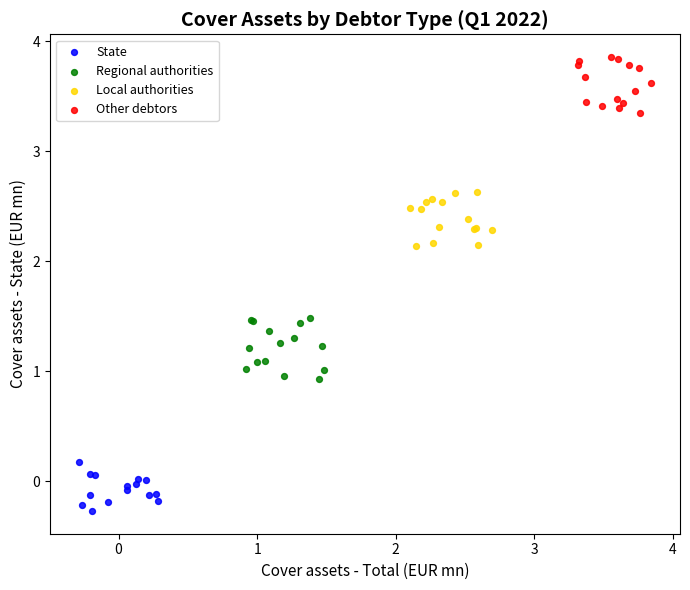

Which series reaches the minimum Y coordinate?

State